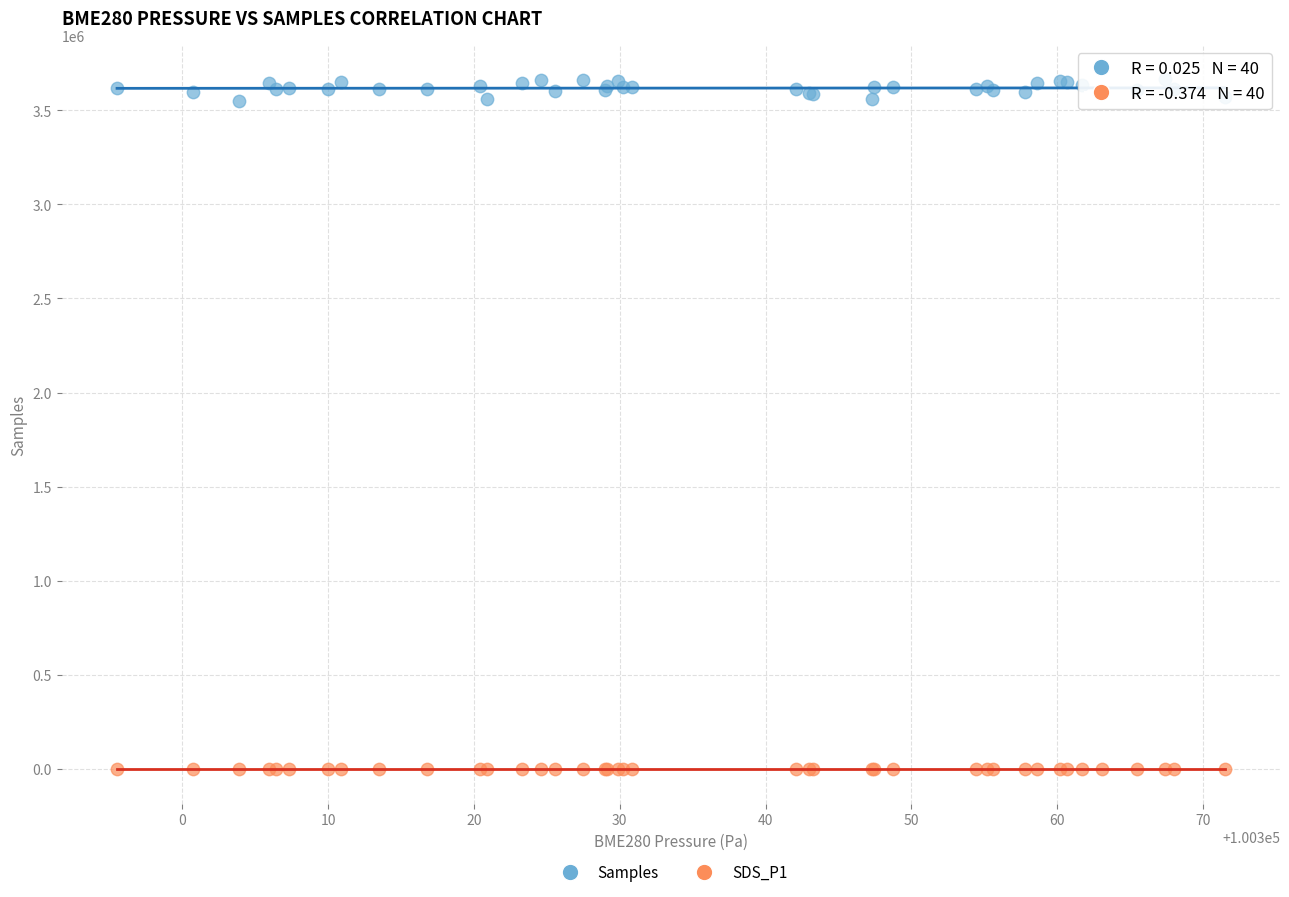

Which series contains the lowest Y value?

SDS_P1